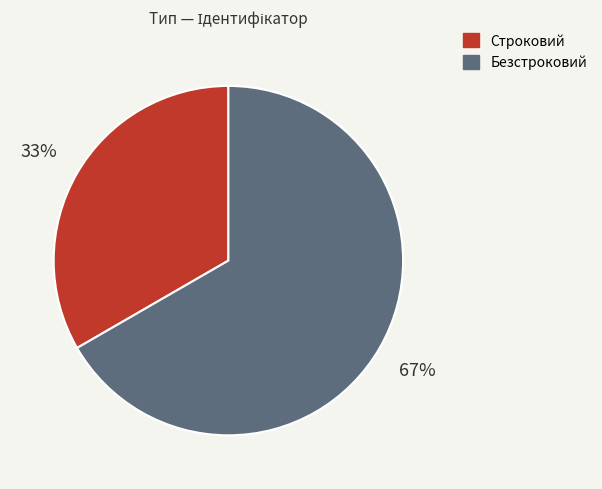

Does any single category account for the majority?

Yes